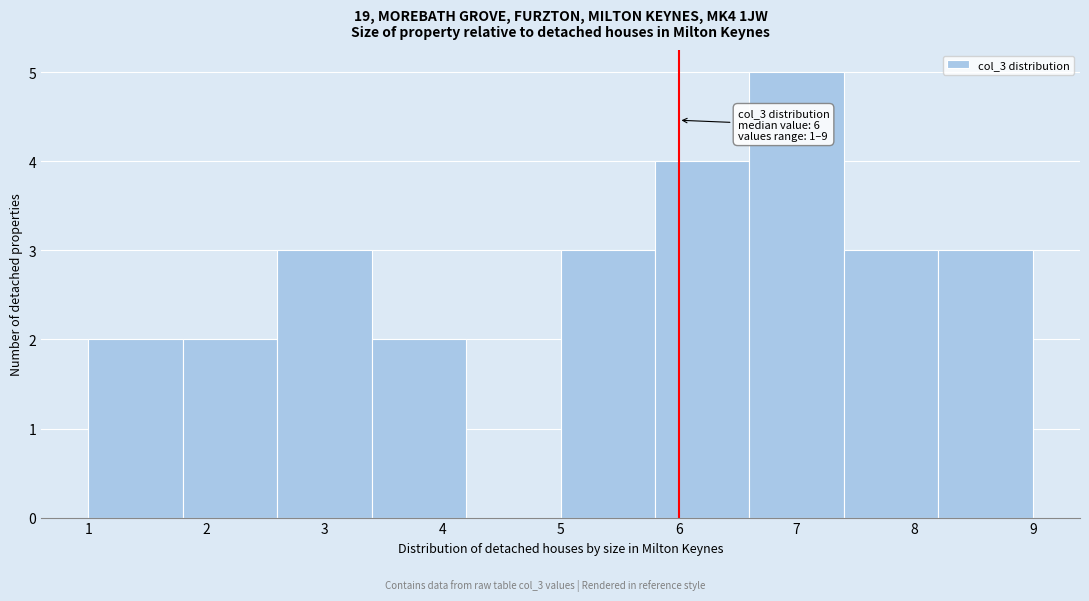

Which range on the x-axis has the tallest bar?

6.6 to 7.4